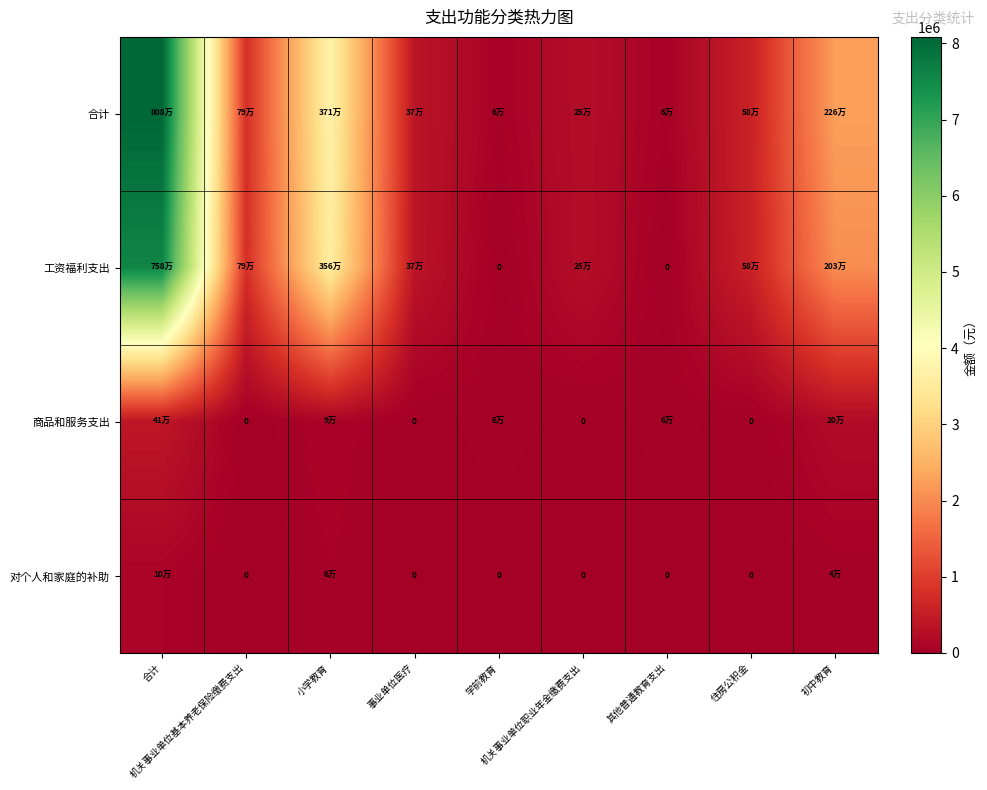

What is the sum of the 对个人和家庭的补助 values at 其他普通教育支出 and 初中教育?

36155.0